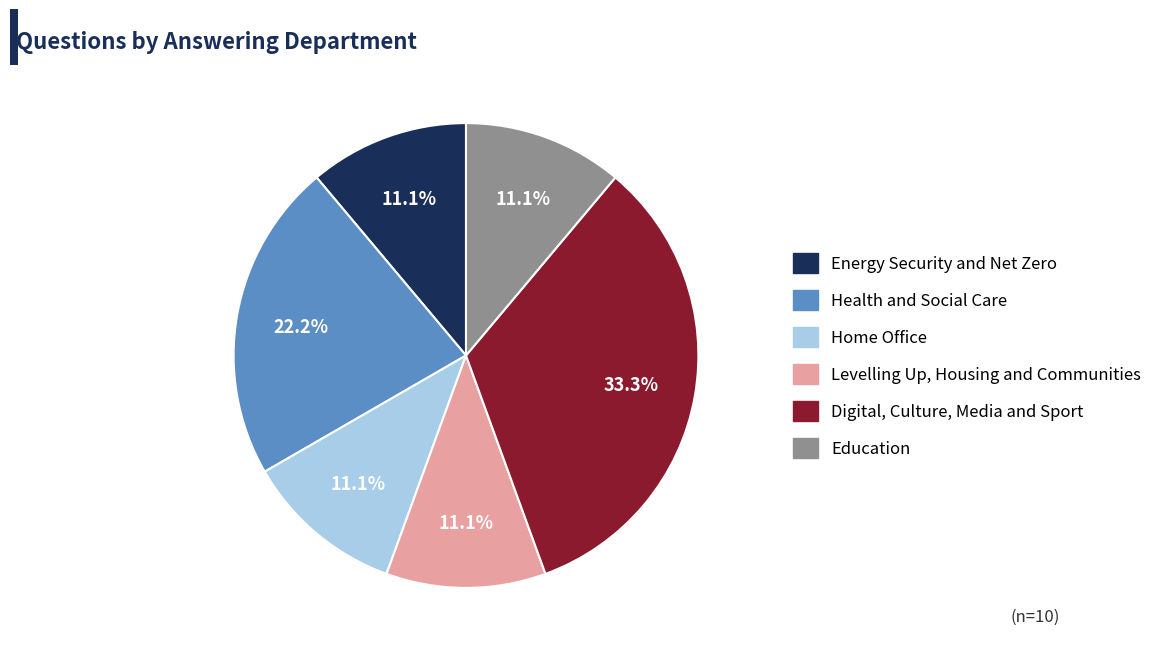

Approximately how many times larger is the value at Energy Security and Net Zero compared to Digital, Culture, Media and Sport?

0.3